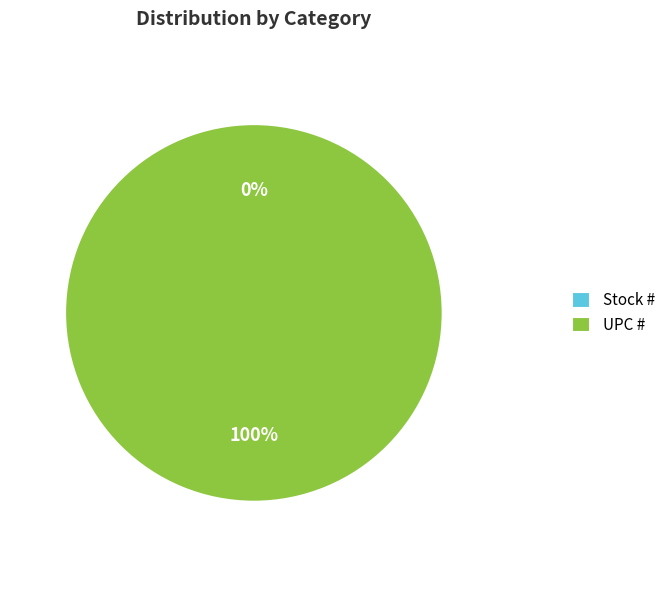

To the nearest percent, what is the combined percentage of UPC # and Stock #?

100%